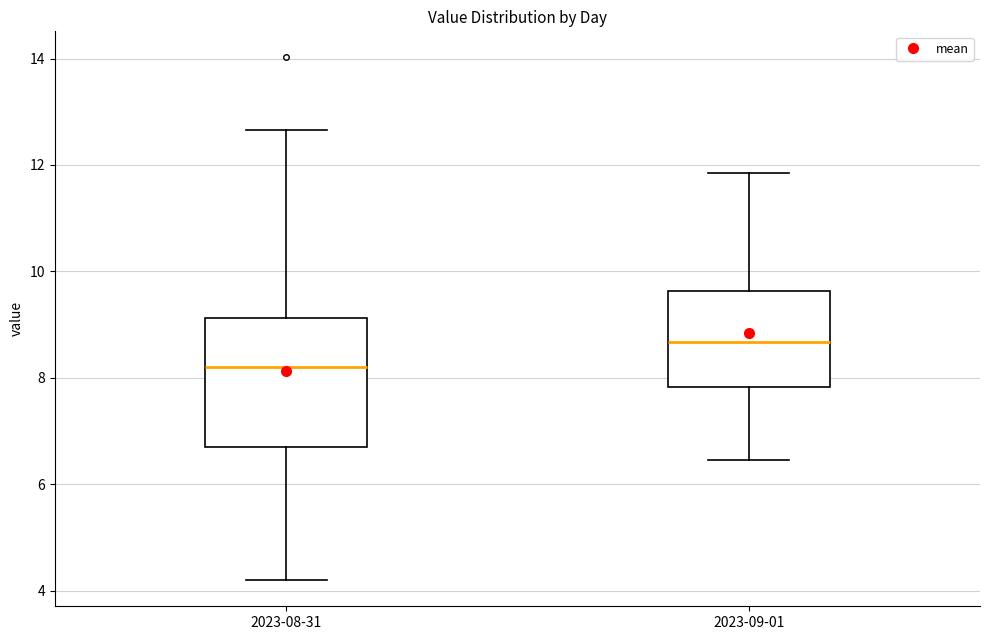

Reading left to right, transcribe this box plot: for each box, give where its median line is, the range the box spans, and where its two whiskers end, as read against the y-axis. The values are not printed on the chart, so give them approximately, as read against the axis.

2023-08-31: median 8.2, box 6.8 to 9.2, whiskers 4.2 to 12.6
2023-09-01: median 8.6, box 7.8 to 9.6, whiskers 6.4 to 11.8